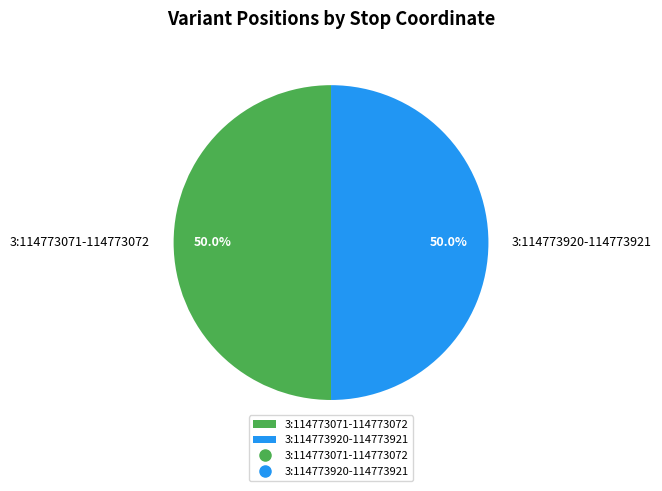

What is the ratio of the value at 3:114773920-114773921 to the value at 3:114773071-114773072?

1.0